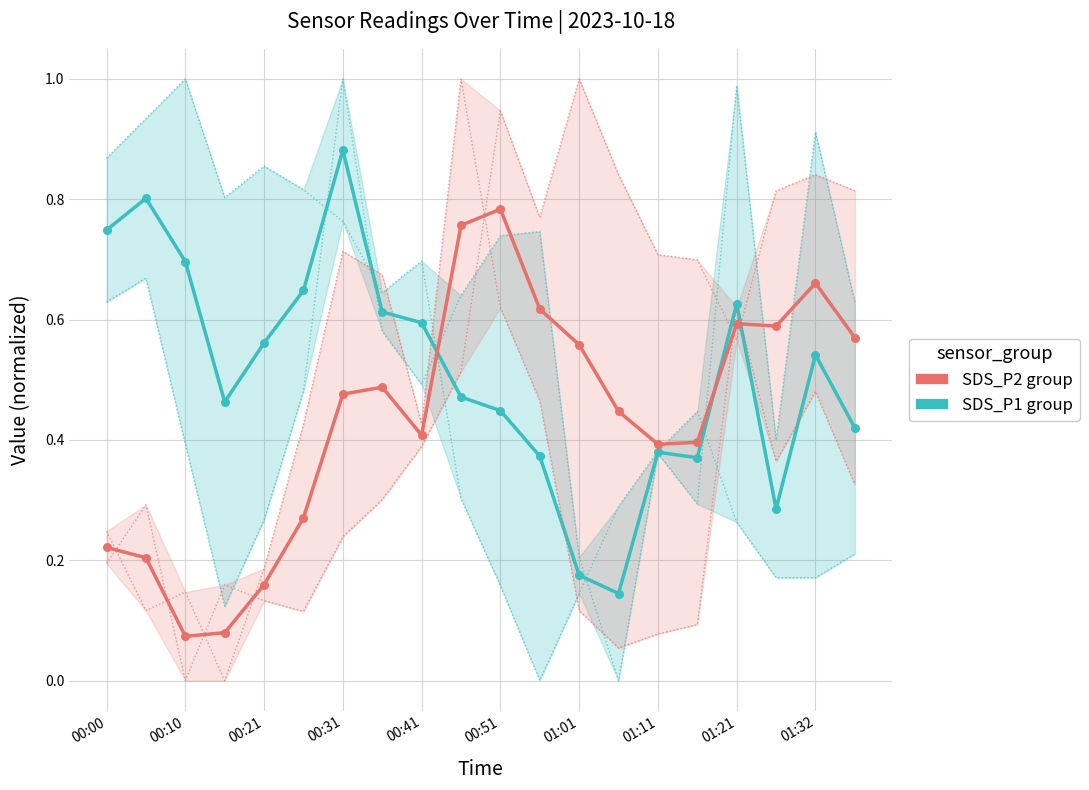

Which series has the largest total across all categories?

SDS_P1 group